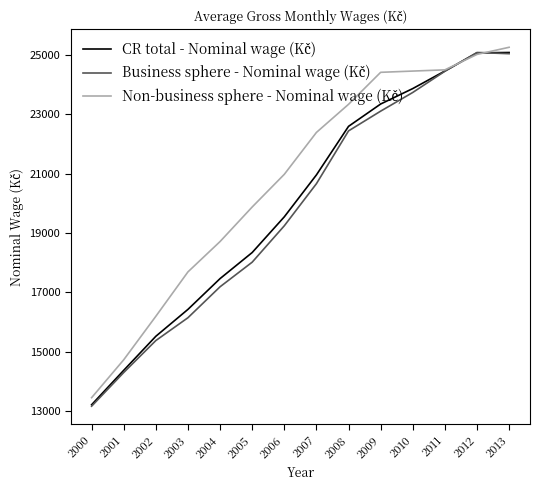

What is the total value across all series at 2013?

75370